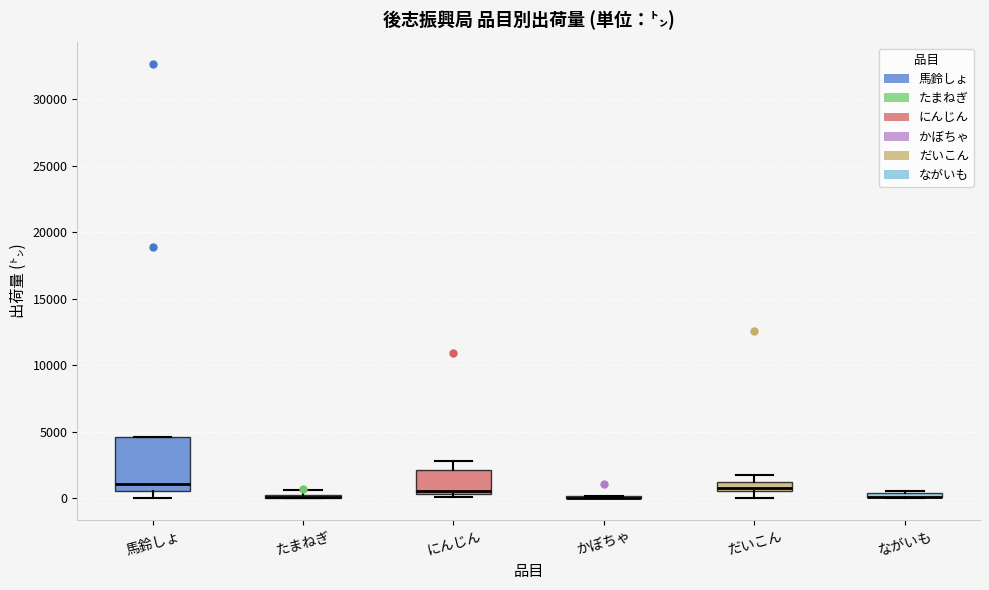

Comparing the boxes themselves (not the whiskers), which one is the tallest?

馬鈴しょ